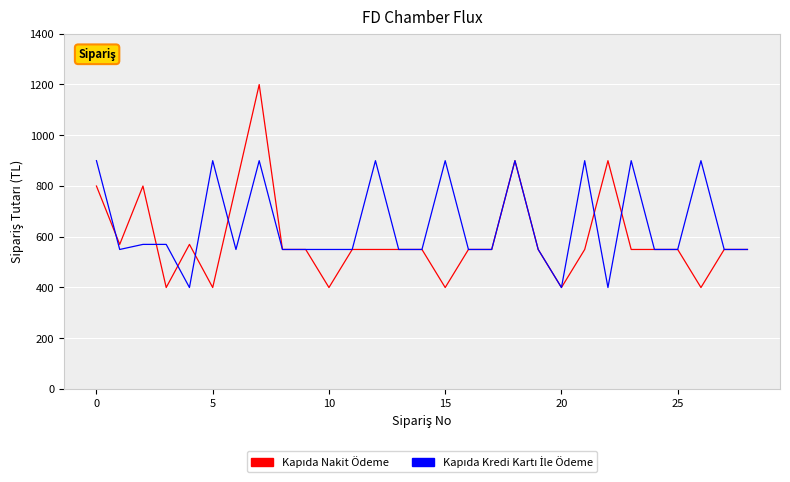

What is the greatest value displayed?

1199